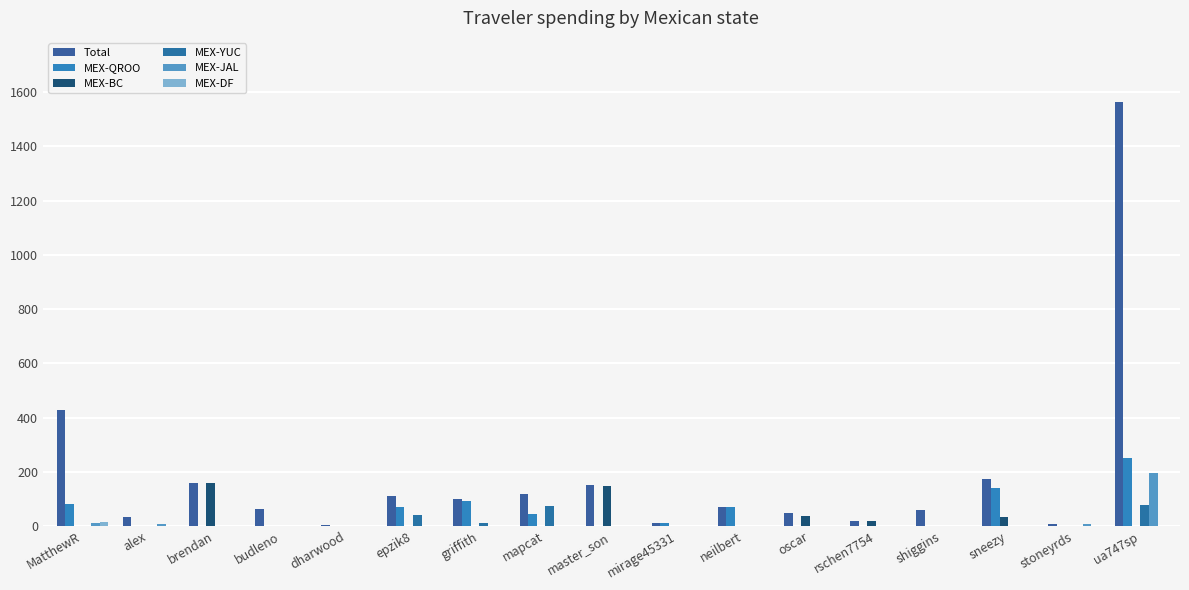

How many distinct data groups are displayed?

6